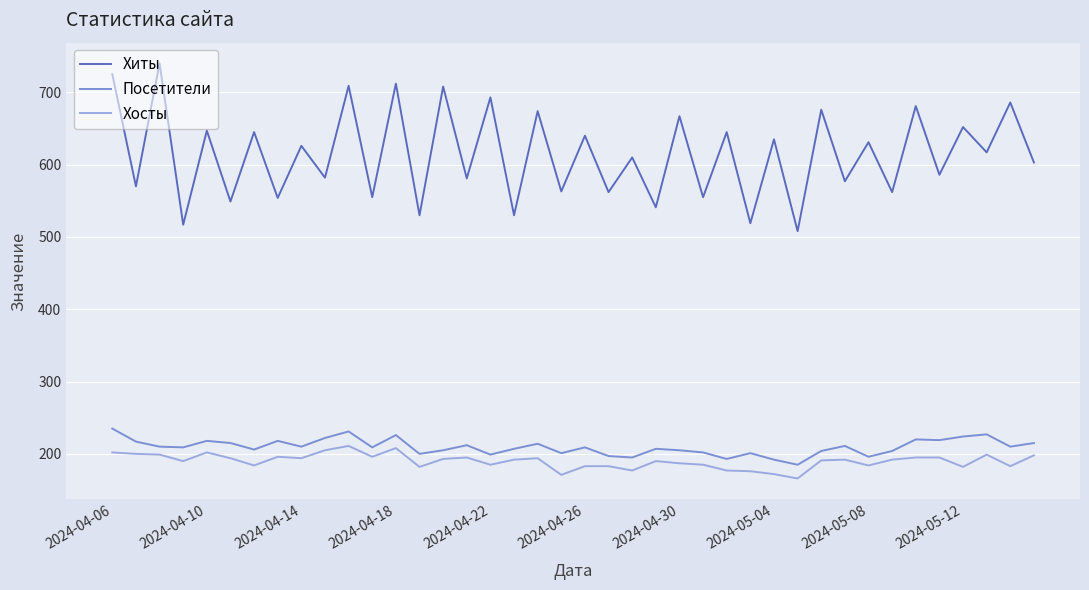

What is the minimum value for Хосты?

166